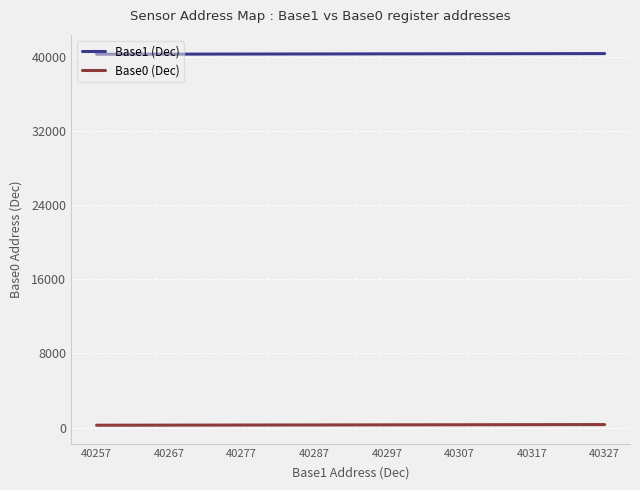

How many lines are shown in the chart?

2